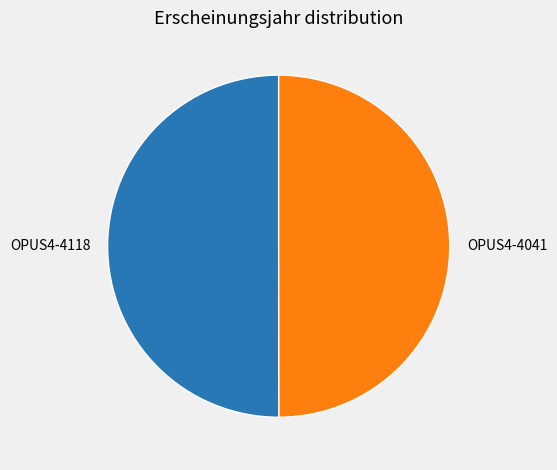

Do OPUS4-4118 and OPUS4-4041 together represent more than half of the pie?

Yes